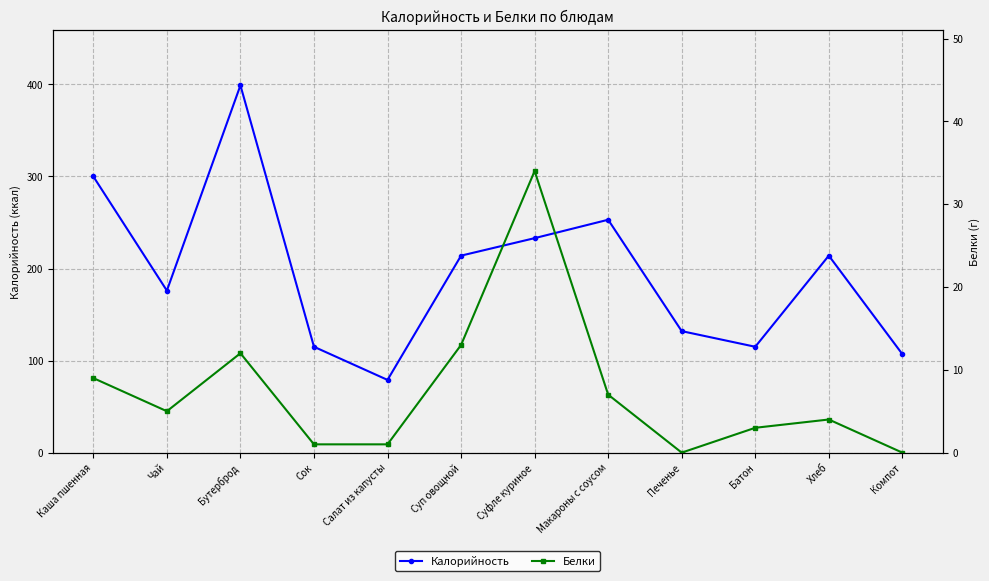

What is the label of the 7th point from the left?

Суфле куриное